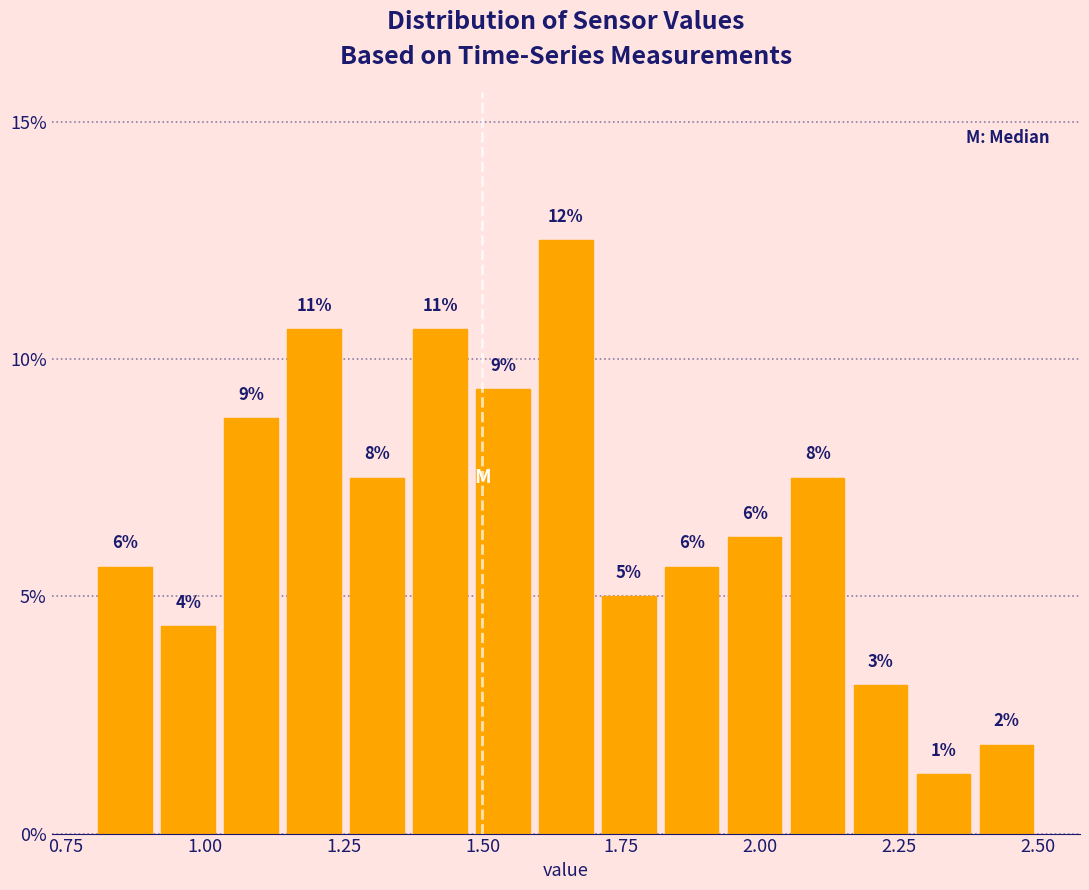

Around what value on the x-axis is the tallest bar? Give the approximate position of its centre, as read against the axis.

1.65